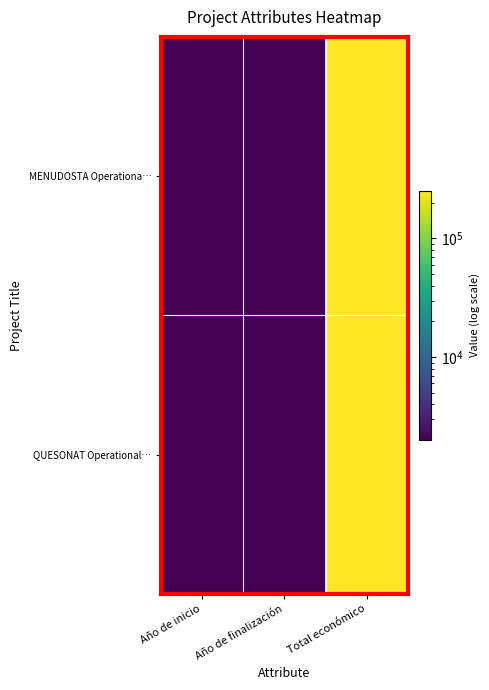

Which has a higher value, Total económico or Año de finalización?

Total económico